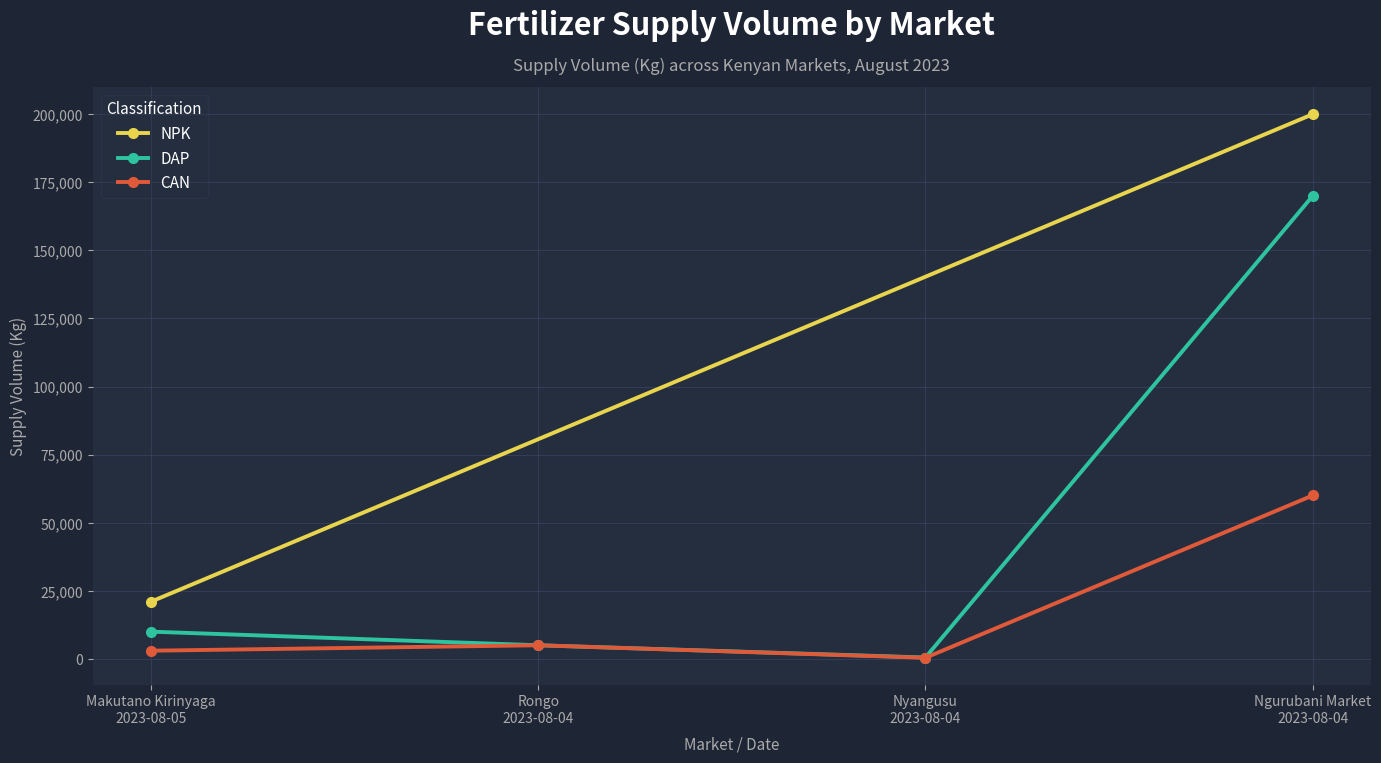

Does the chart display data point markers on the line(s)?

Yes